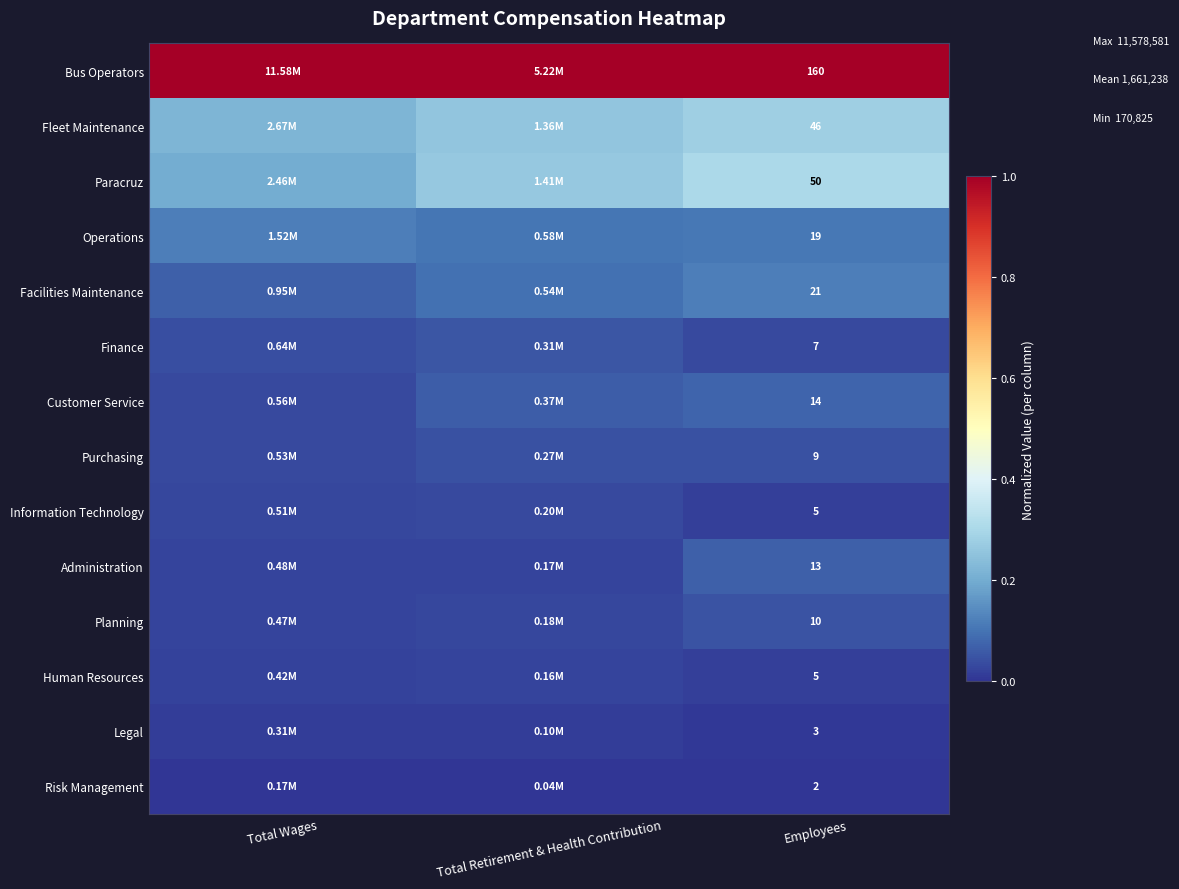

At which label is Administration closest to 0?

Total Retirement & Health Contribution